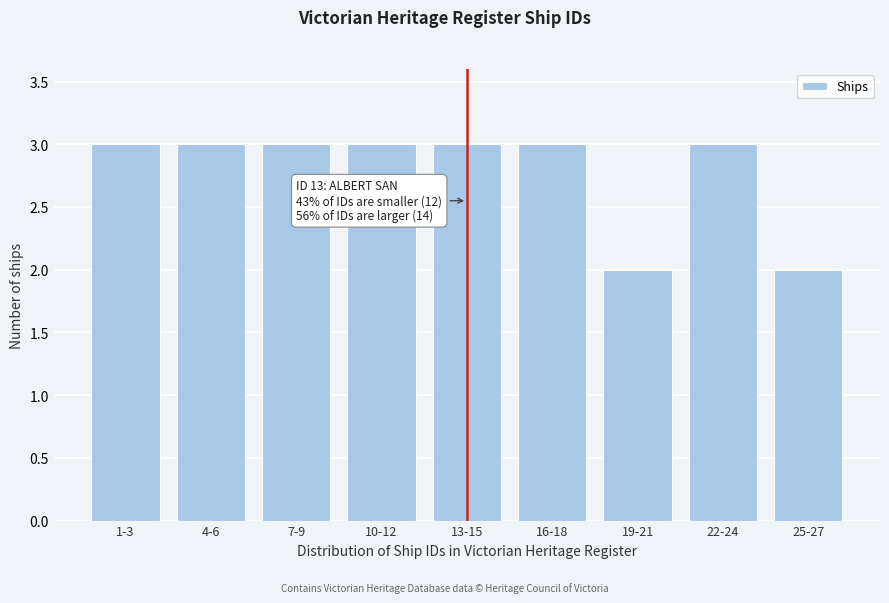

Reading left to right, list all the values displayed in this chart.

3	3	3	3	3	3	2	3	2